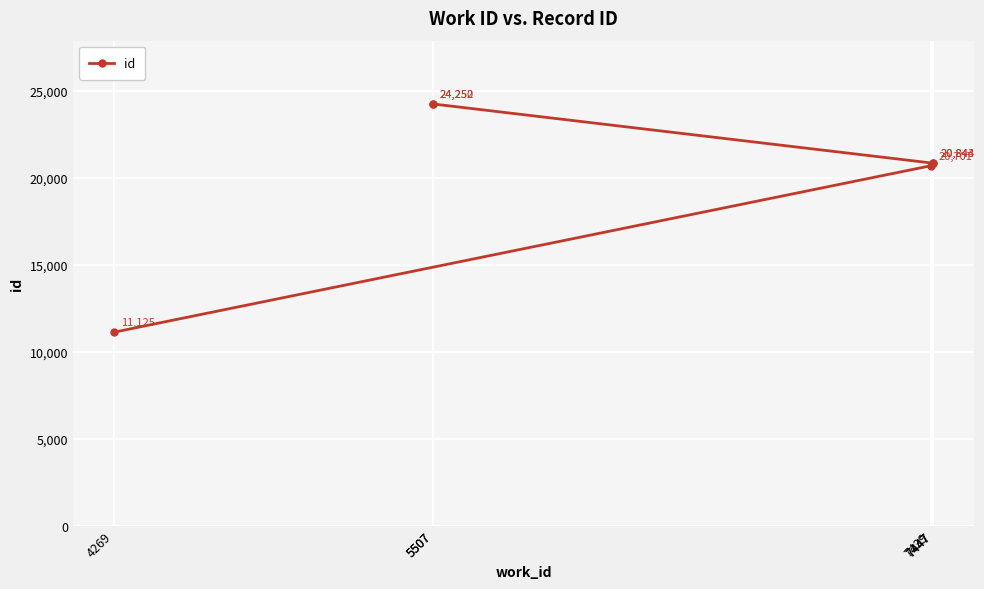

How many lines are shown in the chart?

1